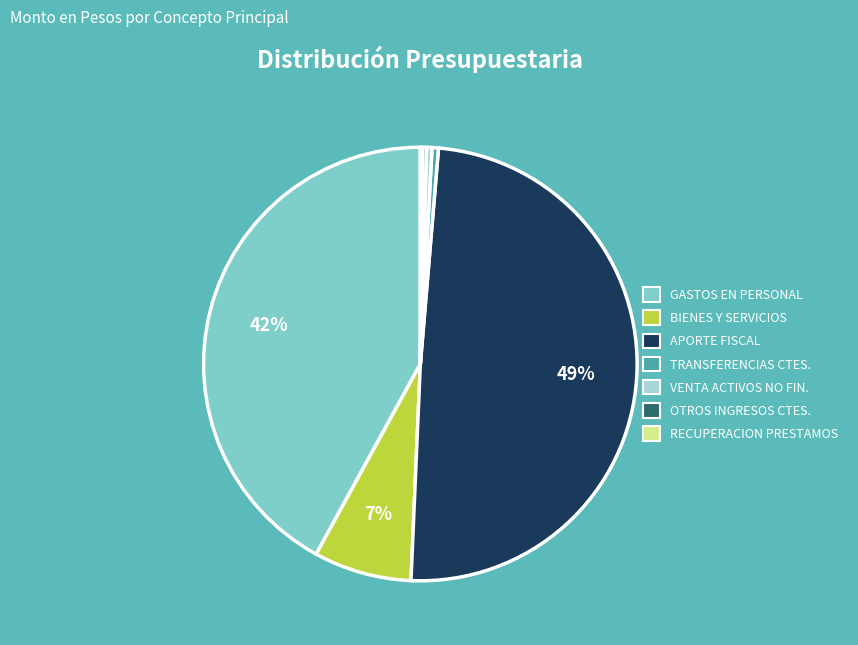

To the nearest percent, what percentage of the pie is BIENES Y SERVICIOS?

7%